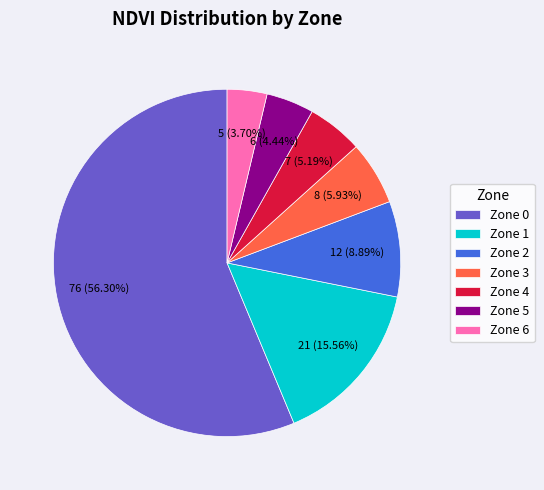

To the nearest percent, what is the combined percentage of Zone 4 and Zone 0?

61%